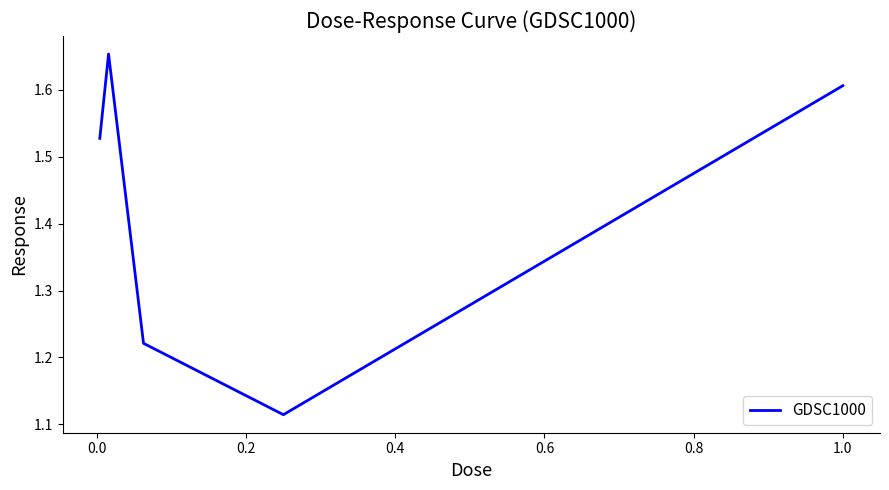

What is the sum of all values?

7.1